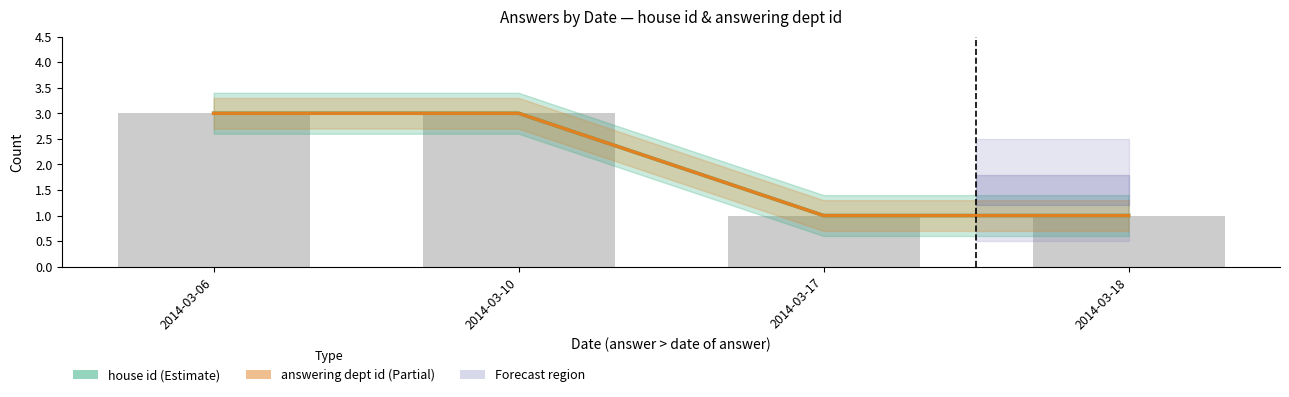

Which label corresponds to the largest value in the chart?

2014-03-06